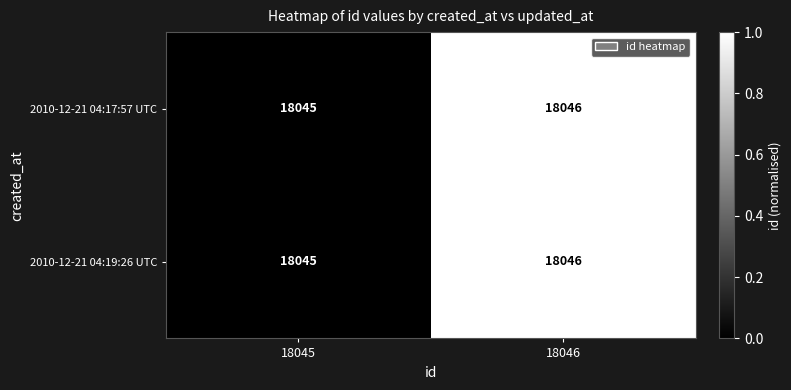

Rank the categories by 2010-12-21 04:19:26 UTC value from lowest to highest.

18045, 18046